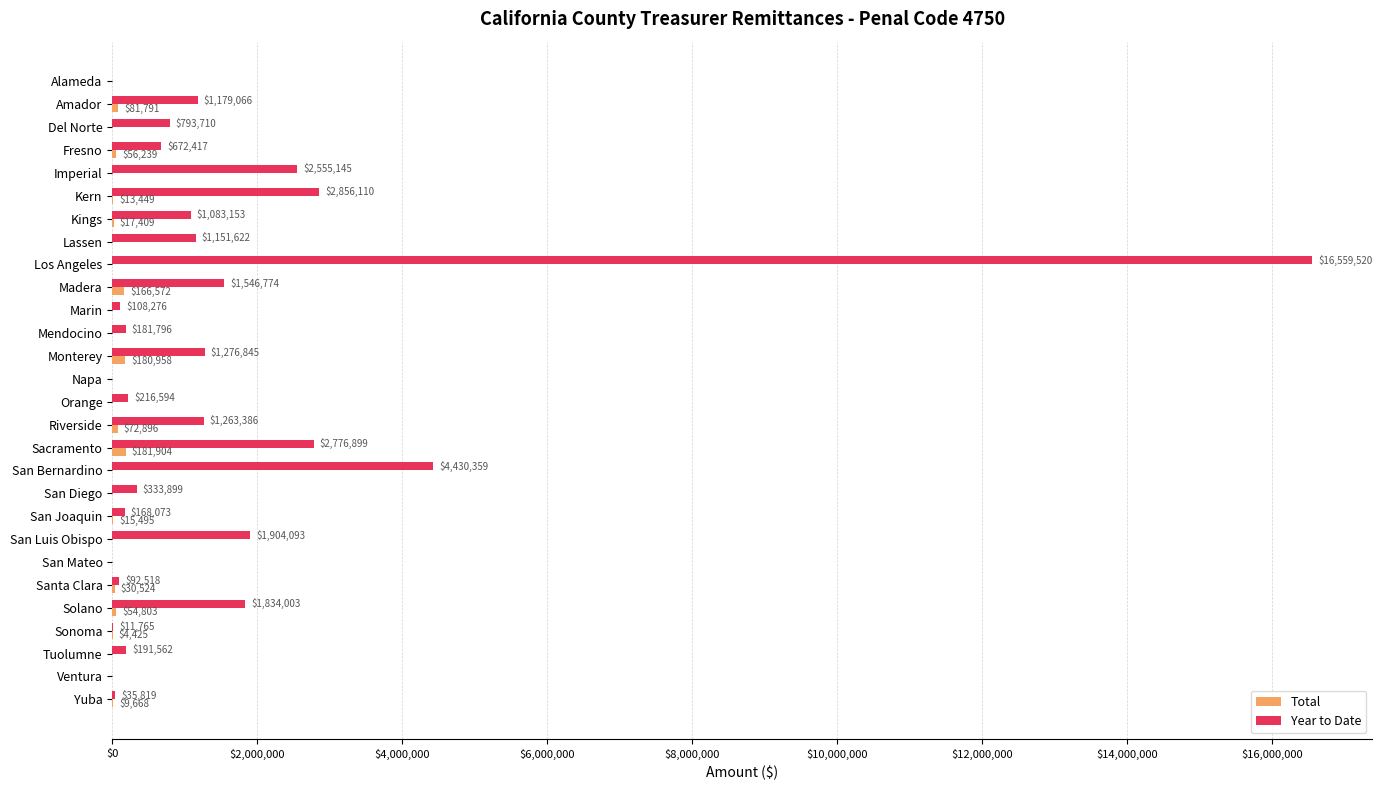

Between Kern and San Mateo, which series saw the biggest shift?

Year to Date